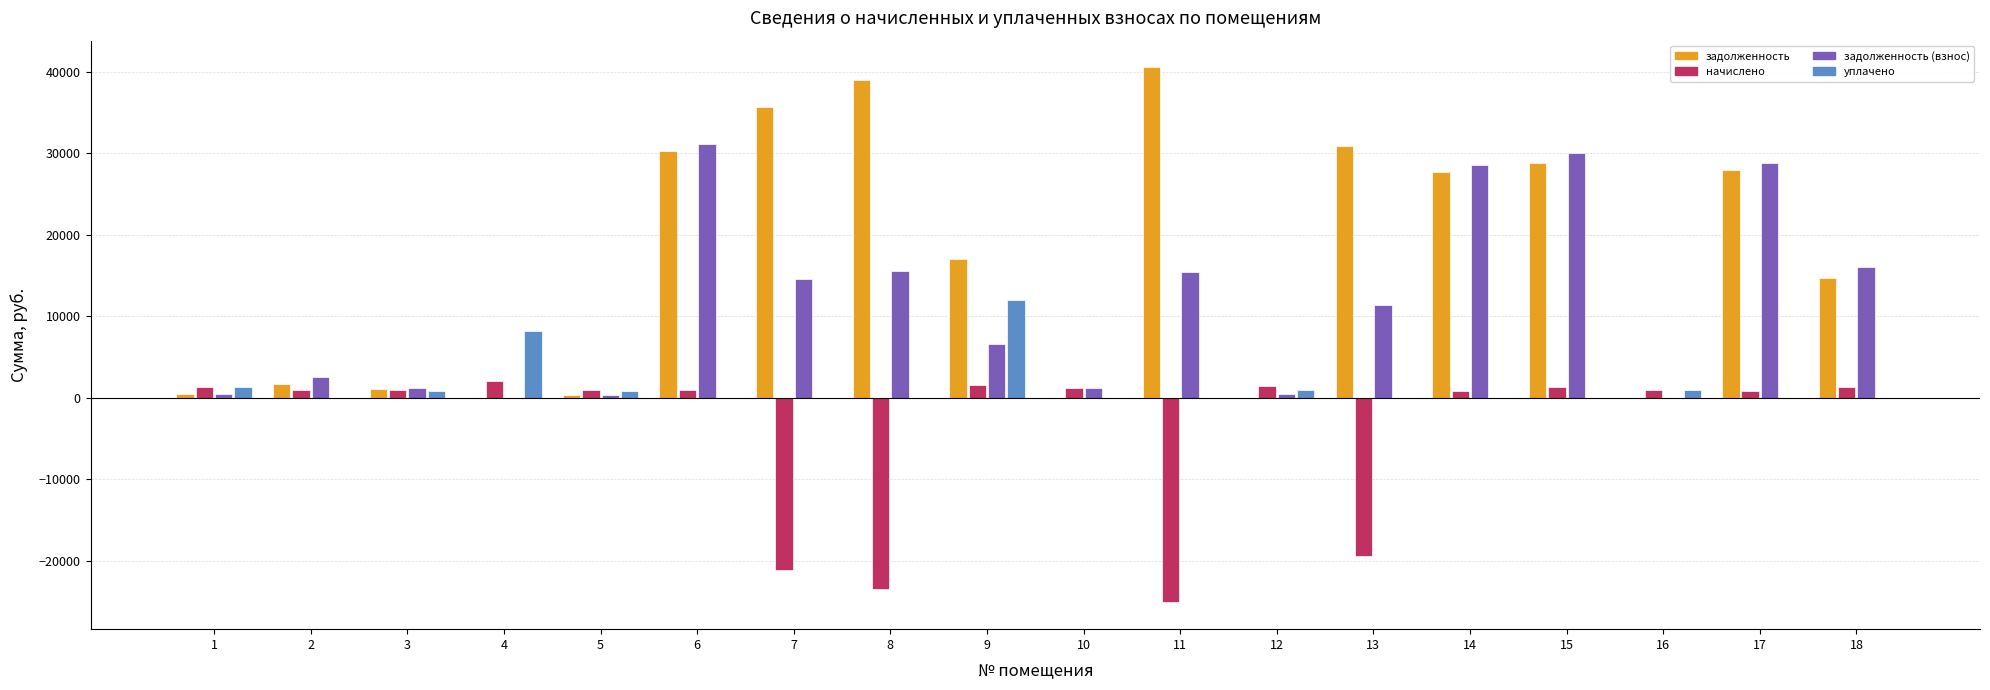

How many series are shown in this chart?

4